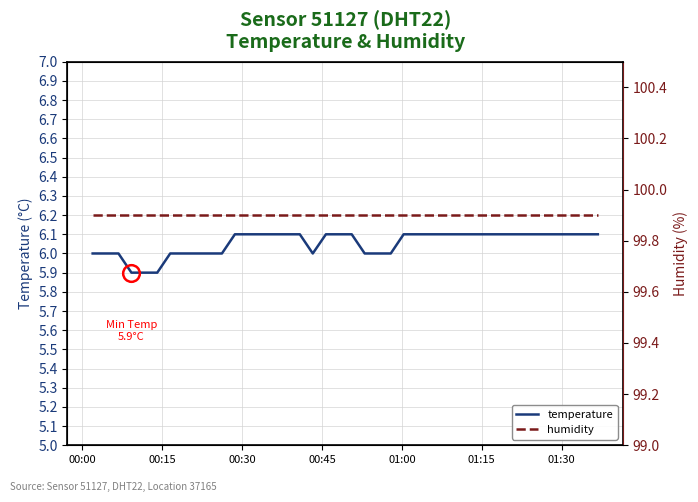

Which series has the largest total across all categories?

humidity